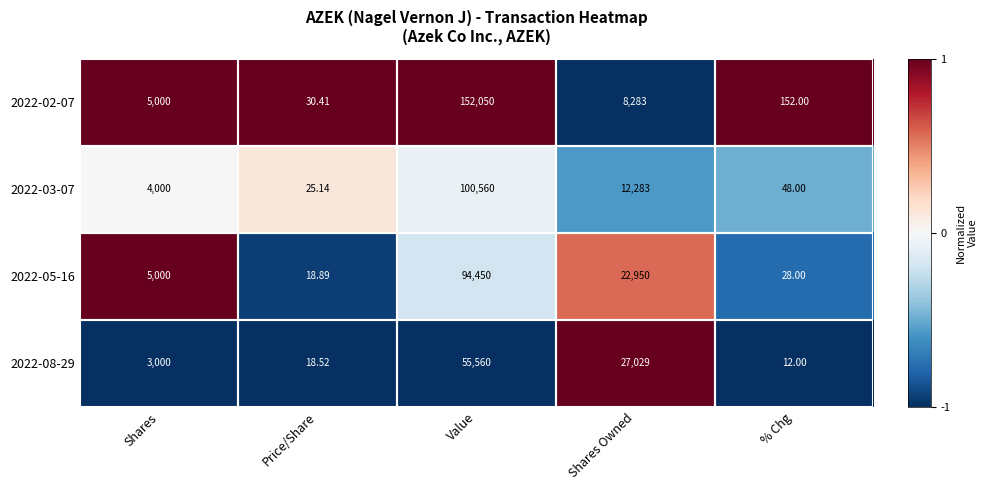

List the labels in order of 2022-08-29 value, largest first.

Value, Shares Owned, Shares, Price/Share, % Chg